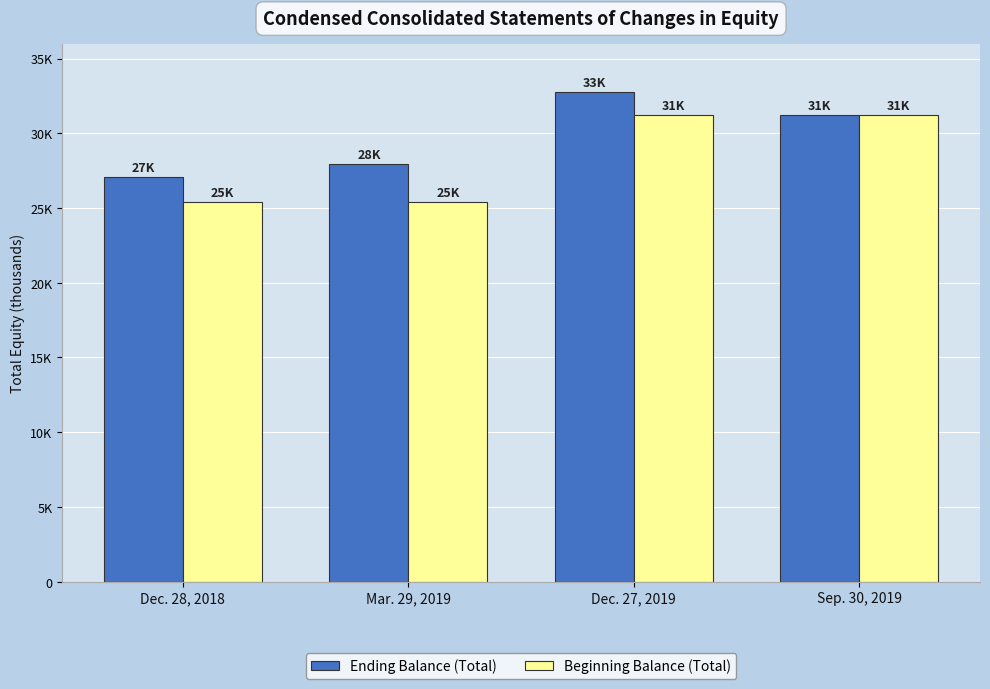

What is the approximate value of Ending Balance (Total) at Sep. 30, 2019, to the nearest 50?

31250